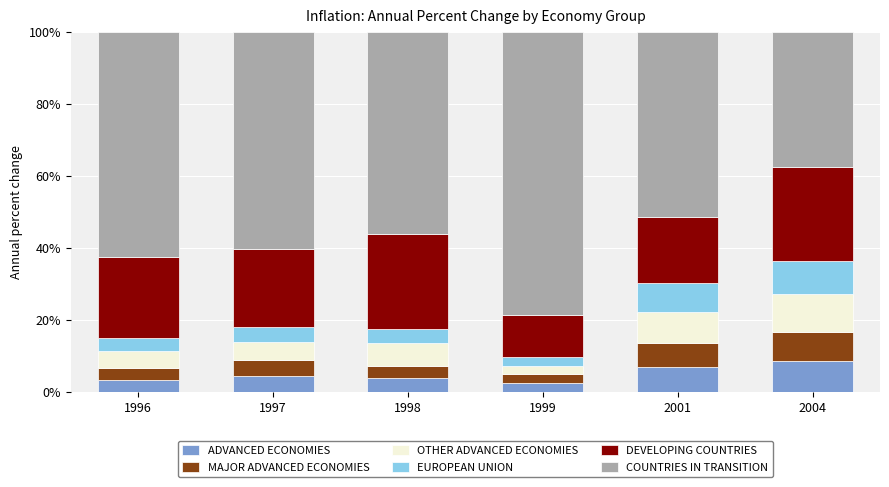

What is the total value across all series at 1996?

100.0